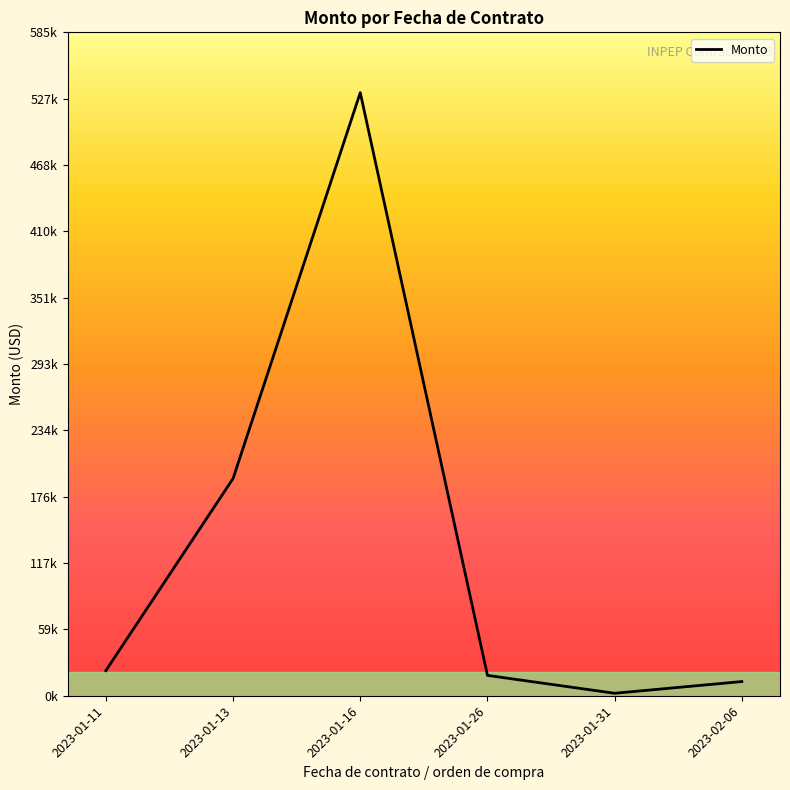

True or false: the data shows 5958.4 at 2023-01-26.

False